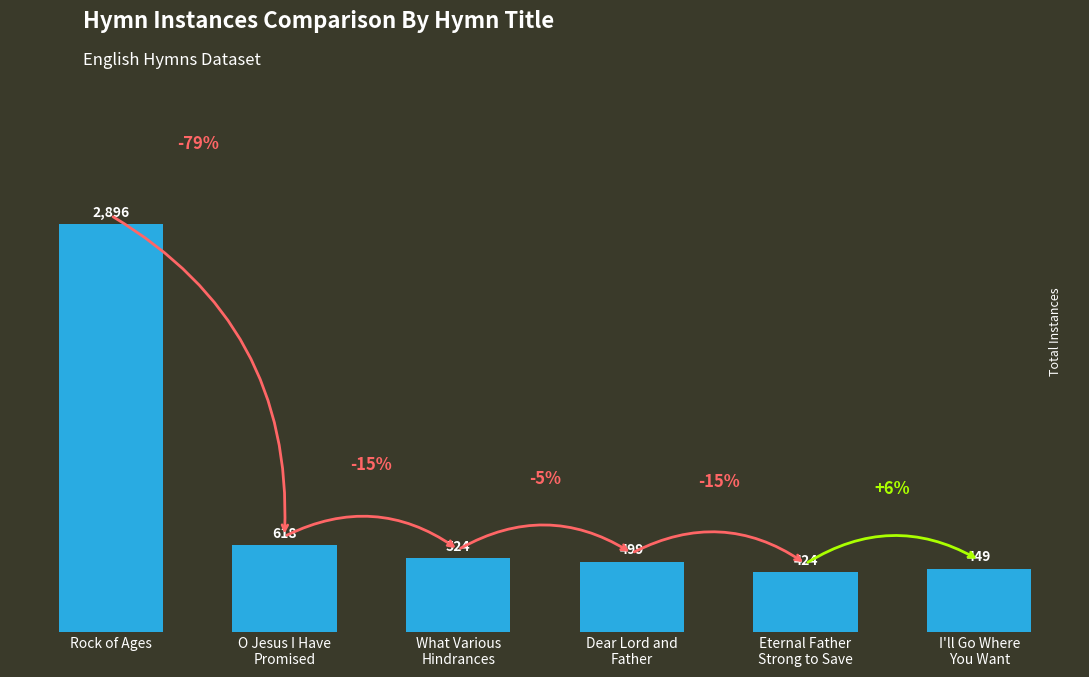

What position from the left is Eternal Father
Strong to Save?

5